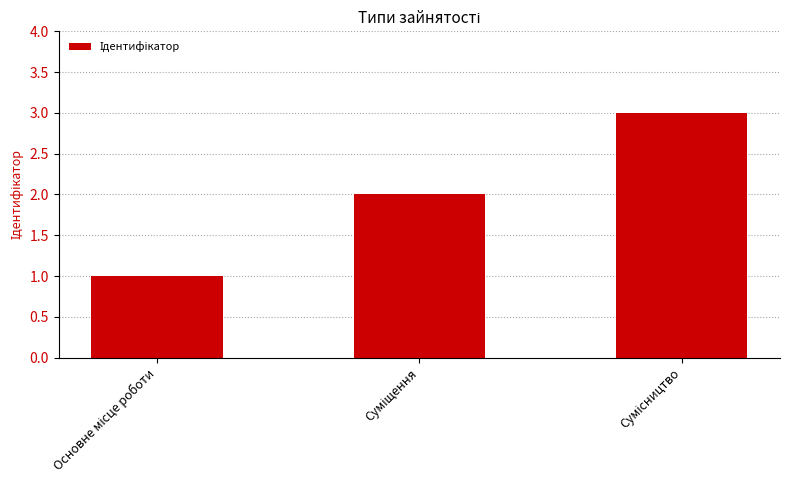

What is the maximum value shown in the chart?

3